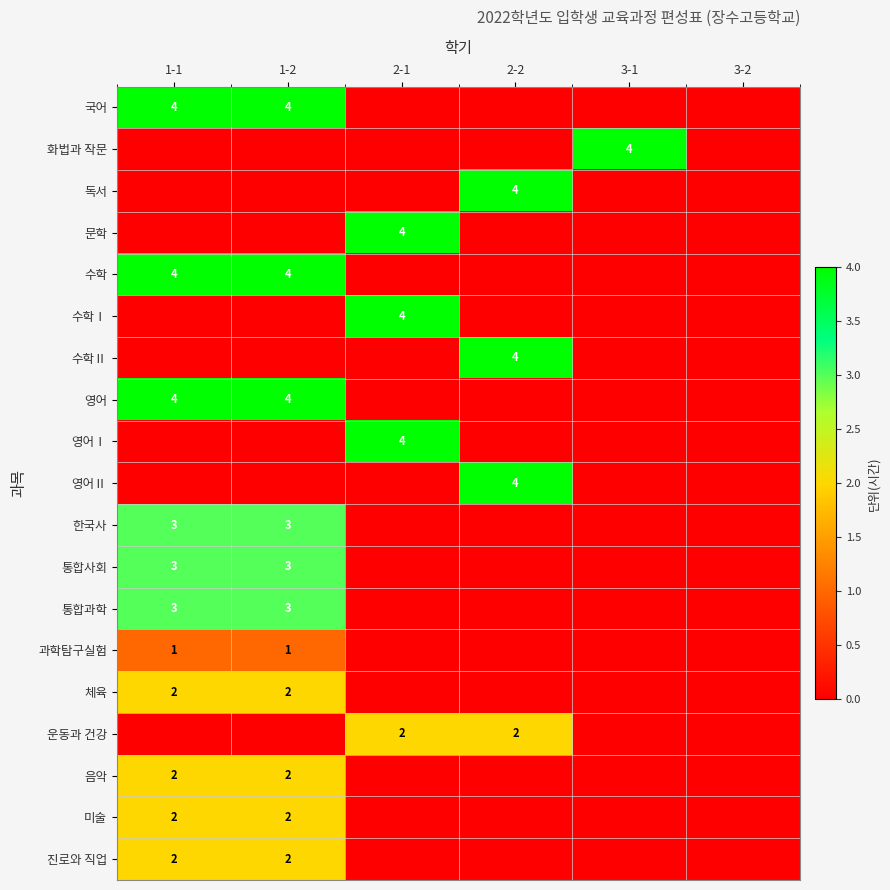

Is it true that 통합사회 equals 3 at 1-1?

True